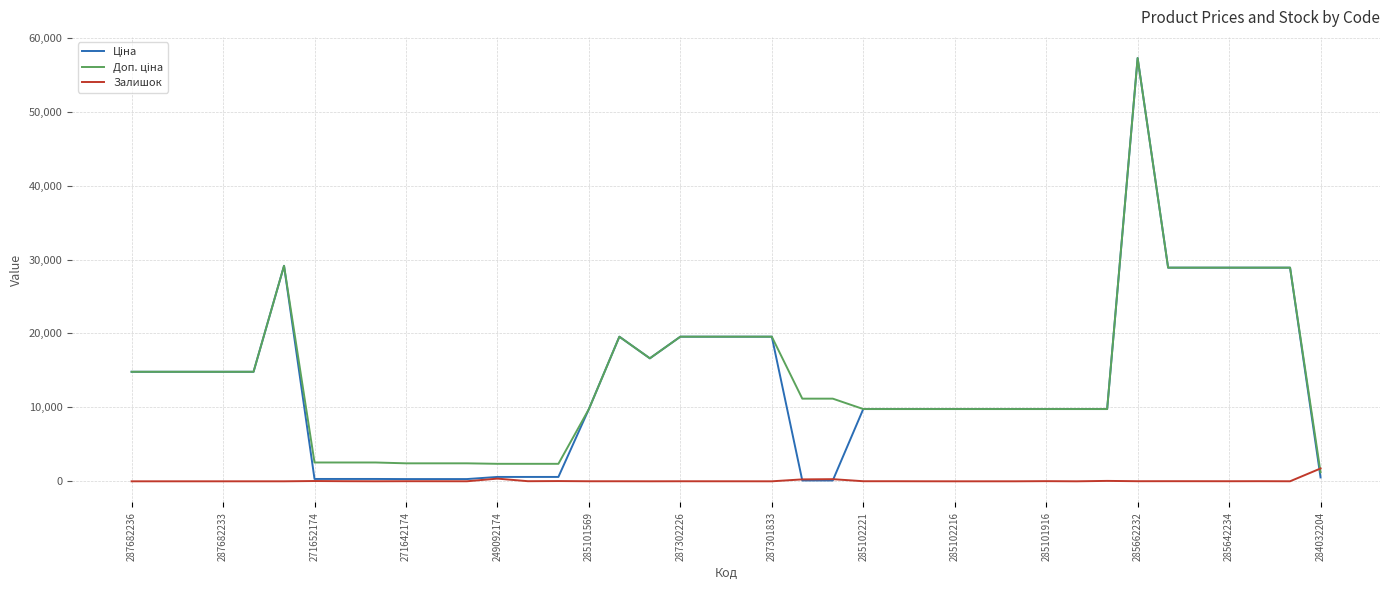

What is the highest value of the Залишок series?

1734.0